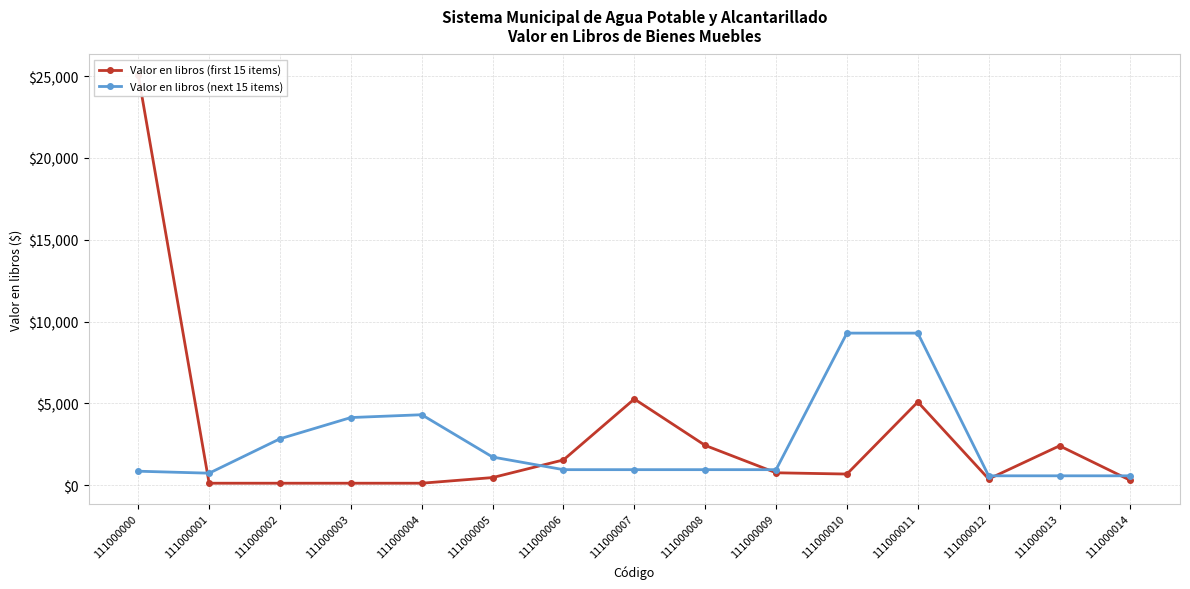

Reading right to left, extract all data points from this chart.

Valor en libros (first 15 items): 293.1	2405.2	379.3	5086.2	680.2	757.5	2430.2	5267.2	1543.1	464.7	119.8	119.8	119.8	119.8	25077.6
Valor en libros (next 15 items): 572.4	572.4	572.4	9294.8	9294.8	948.3	948.3	948.3	948.3	1719.8	4306.0	4133.6	2836.2	732.8	853.4